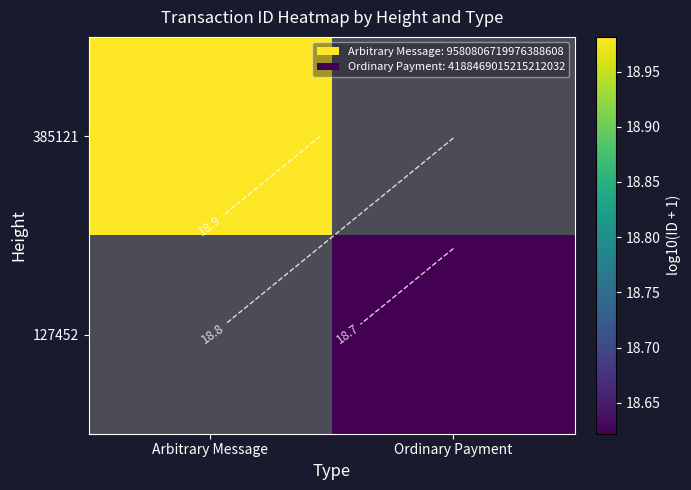

What is the approximate value of 127452 at Ordinary Payment?

18.6